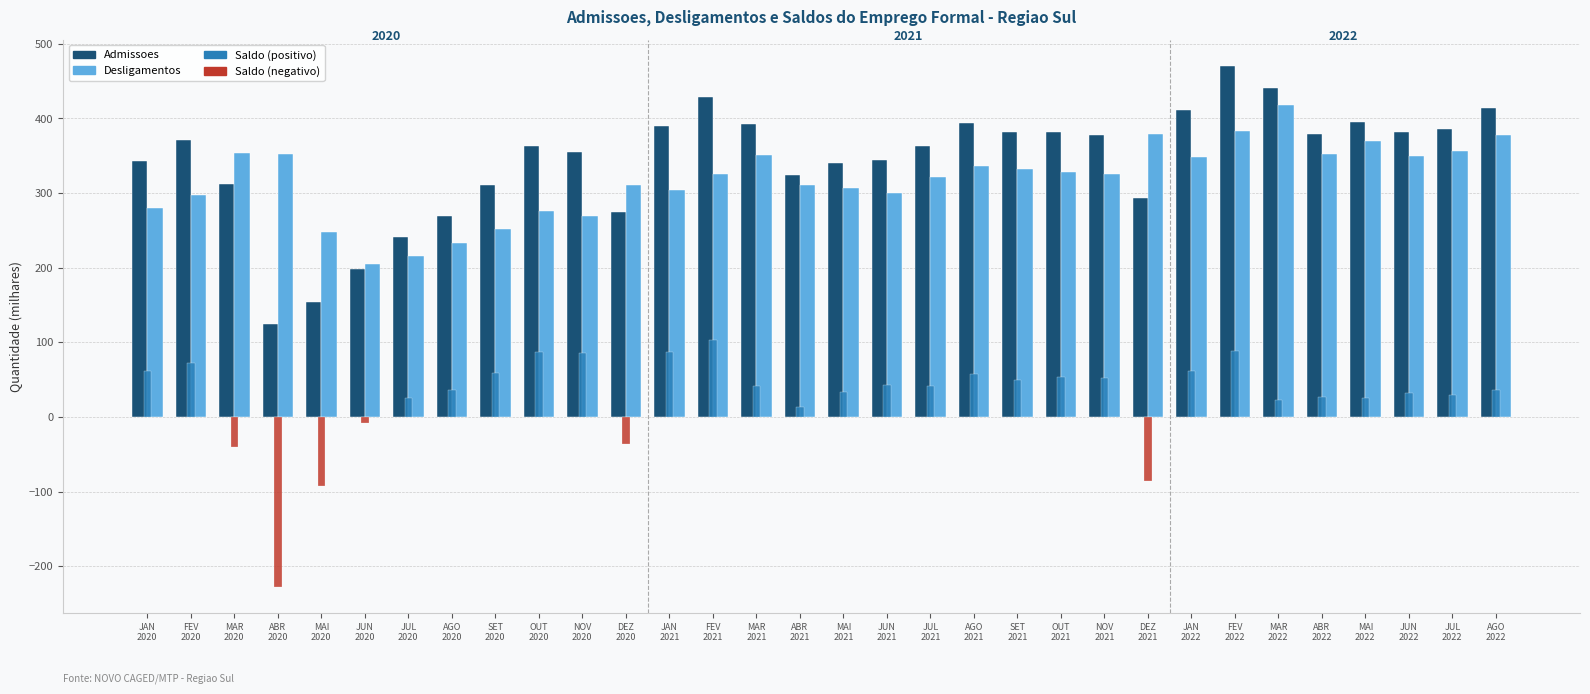

What is the greatest value displayed?

470.8